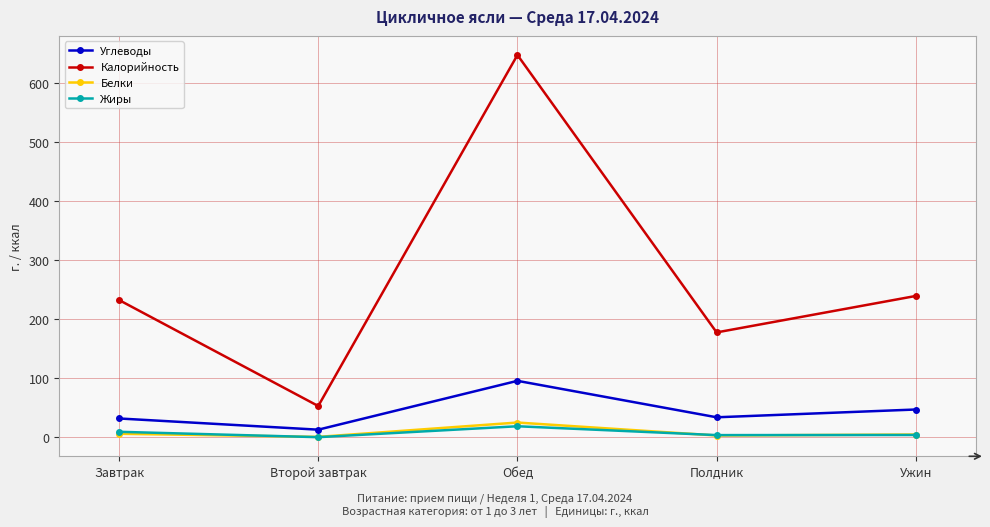

Is the value of Углеводы at Завтрак greater than the value of Калорийность at Полдник?

No